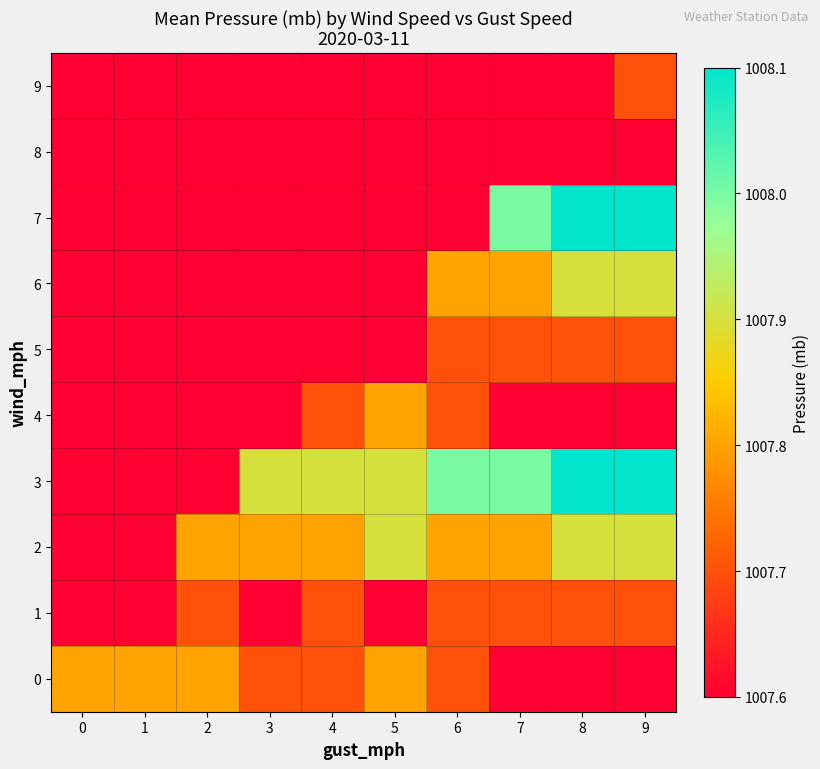

Reading right to left, extract all data points from this chart.

0: 9=1007.6	8=1007.6	7=1007.6	6=1007.7	5=1007.8	4=1007.7	3=1007.7	2=1007.8	1=1007.8	0=1007.8
1: 9=1007.7	8=1007.7	7=1007.7	6=1007.7	5=1007.6	4=1007.7	3=1007.6	2=1007.7	1=1007.6	0=1007.6
2: 9=1007.9	8=1007.9	7=1007.8	6=1007.8	5=1007.9	4=1007.8	3=1007.8	2=1007.8	1=1007.6	0=1007.6
3: 9=1008.1	8=1008.1	7=1008.0	6=1008.0	5=1007.9	4=1007.9	3=1007.9	2=1007.6	1=1007.6	0=1007.6
4: 9=1007.6	8=1007.6	7=1007.6	6=1007.7	5=1007.8	4=1007.7	3=1007.6	2=1007.6	1=1007.6	0=1007.6
5: 9=1007.7	8=1007.7	7=1007.7	6=1007.7	5=1007.6	4=1007.6	3=1007.6	2=1007.6	1=1007.6	0=1007.6
6: 9=1007.9	8=1007.9	7=1007.8	6=1007.8	5=1007.6	4=1007.6	3=1007.6	2=1007.6	1=1007.6	0=1007.6
7: 9=1008.1	8=1008.1	7=1008.0	6=1007.6	5=1007.6	4=1007.6	3=1007.6	2=1007.6	1=1007.6	0=1007.6
8: 9=1007.6	8=1007.6	7=1007.6	6=1007.6	5=1007.6	4=1007.6	3=1007.6	2=1007.6	1=1007.6	0=1007.6
9: 9=1007.7	8=1007.6	7=1007.6	6=1007.6	5=1007.6	4=1007.6	3=1007.6	2=1007.6	1=1007.6	0=1007.6